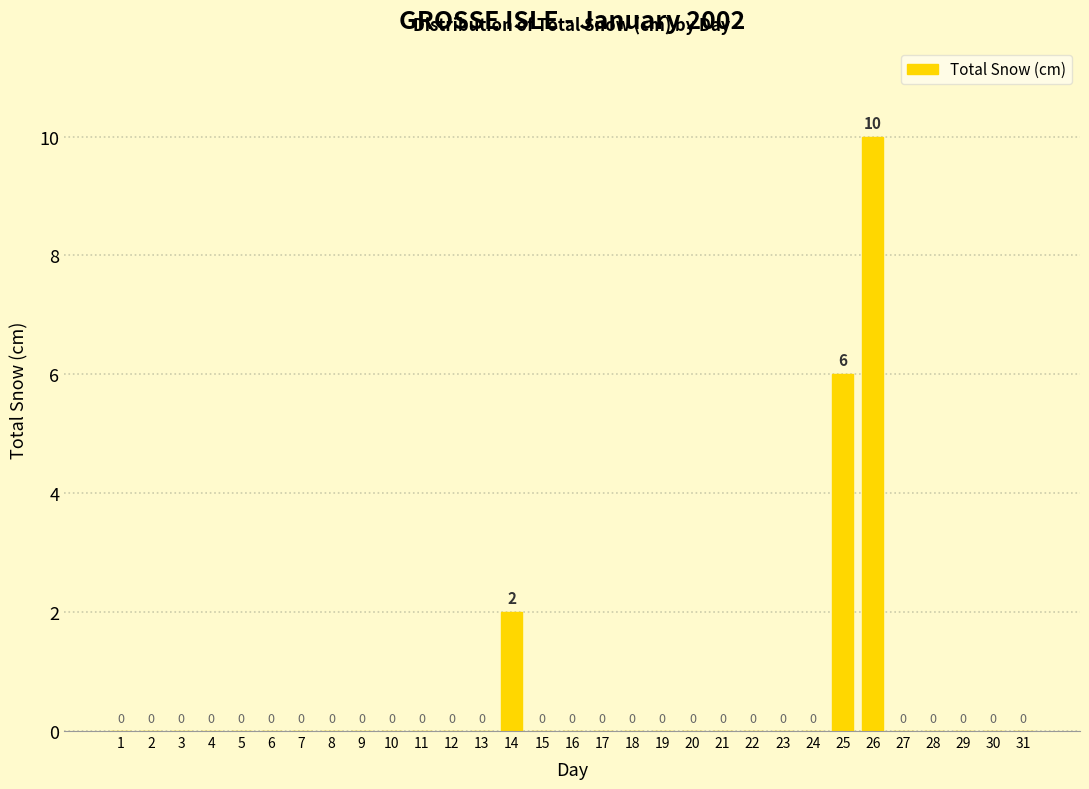

Reading left to right, list all the values displayed in this chart.

1=0	2=0	3=0	4=0	5=0	6=0	7=0	8=0	9=0	10=0	11=0	12=0	13=0	14=2	15=0	16=0	17=0	18=0	19=0	20=0	21=0	22=0	23=0	24=0	25=6	26=10	27=0	28=0	29=0	30=0	31=0